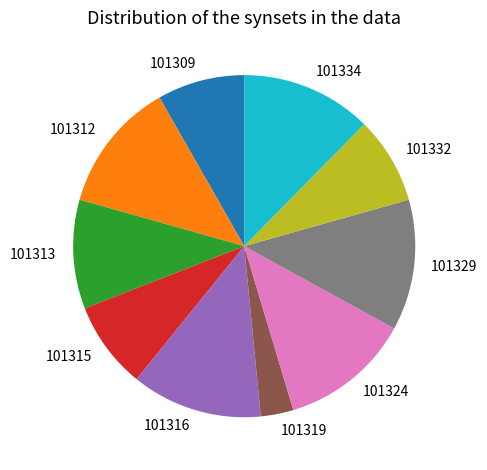

How many slices are in this pie chart?

10